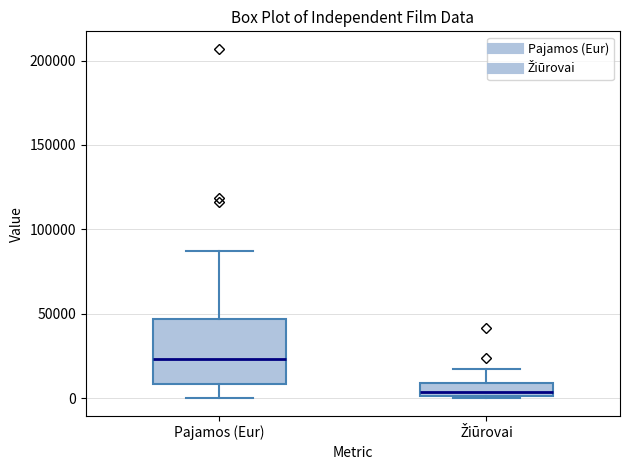

Comparing the boxes themselves (not the whiskers), which one is the tallest?

Pajamos (Eur)